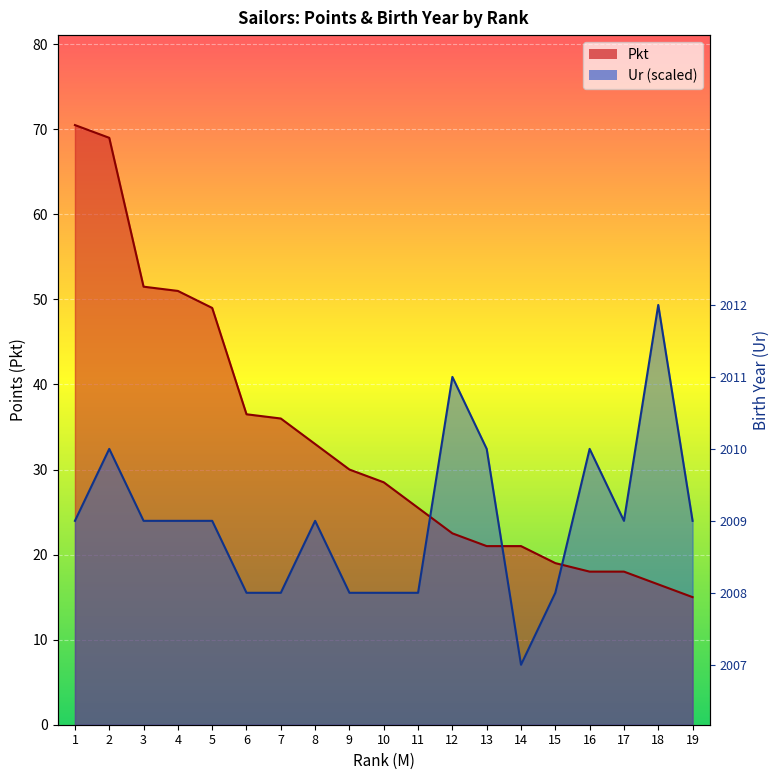

What is the difference between the maximum and minimum values in the Ur series?

42.3